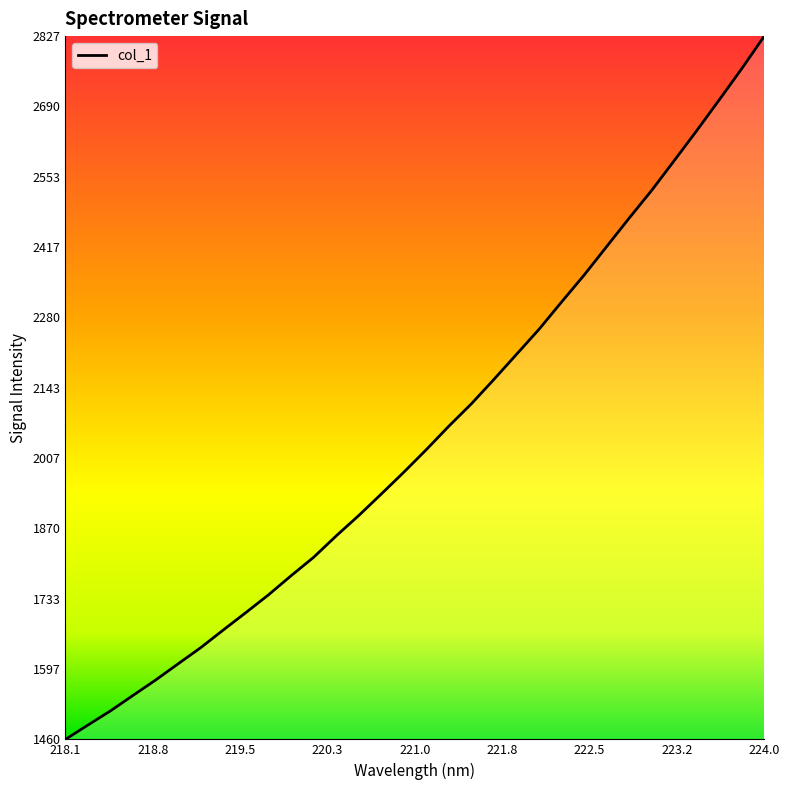

What is the smallest value displayed?

1459.8